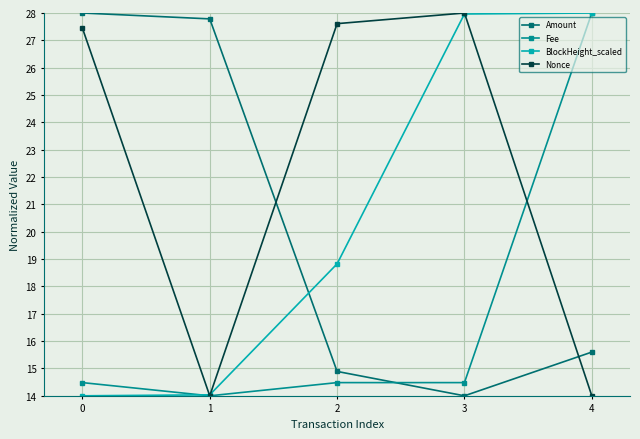

At which category is the sum across all series the highest?

4